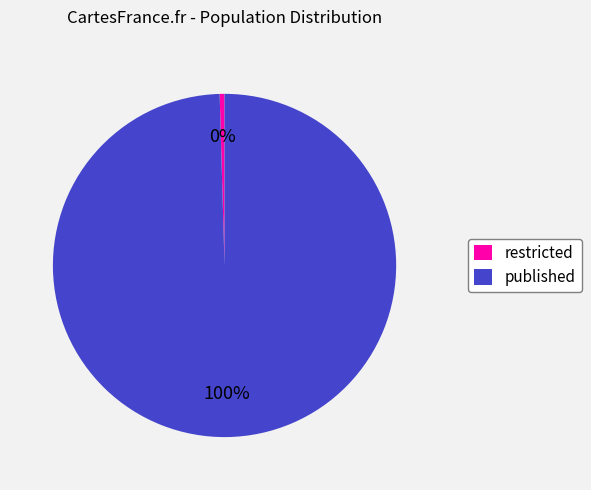

Which category has the biggest portion of the pie?

published